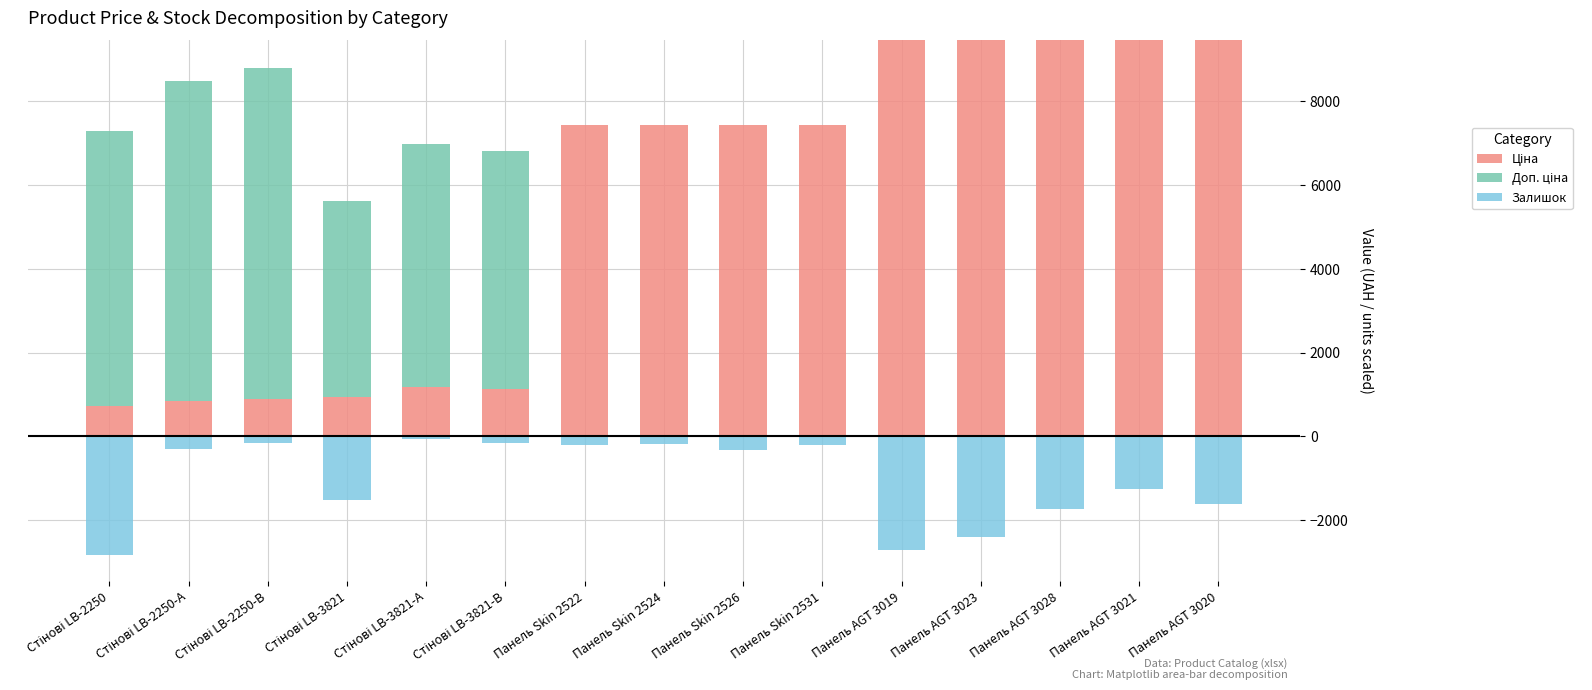

Which series has the largest range (max minus min)?

Ціна